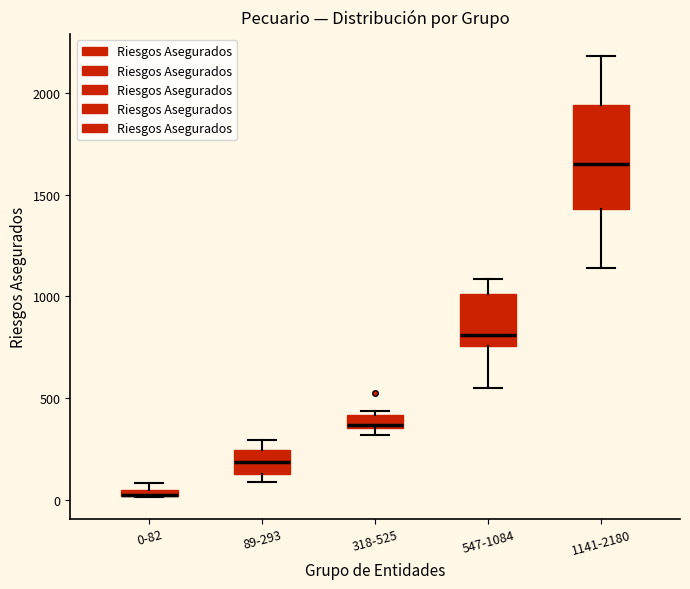

Comparing the boxes themselves (not the whiskers), which one is the tallest?

1141-2180